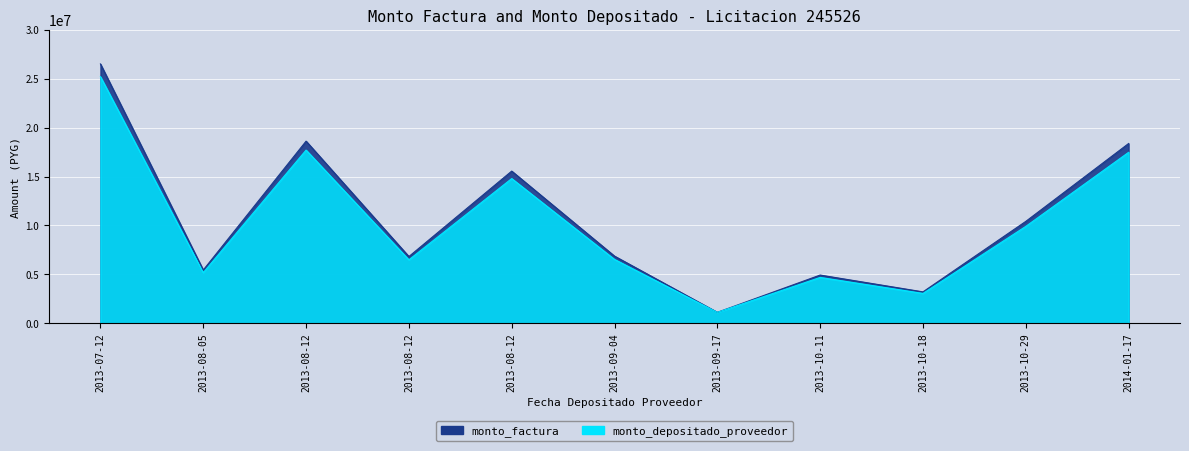

Count the number of categories in the chart.

11